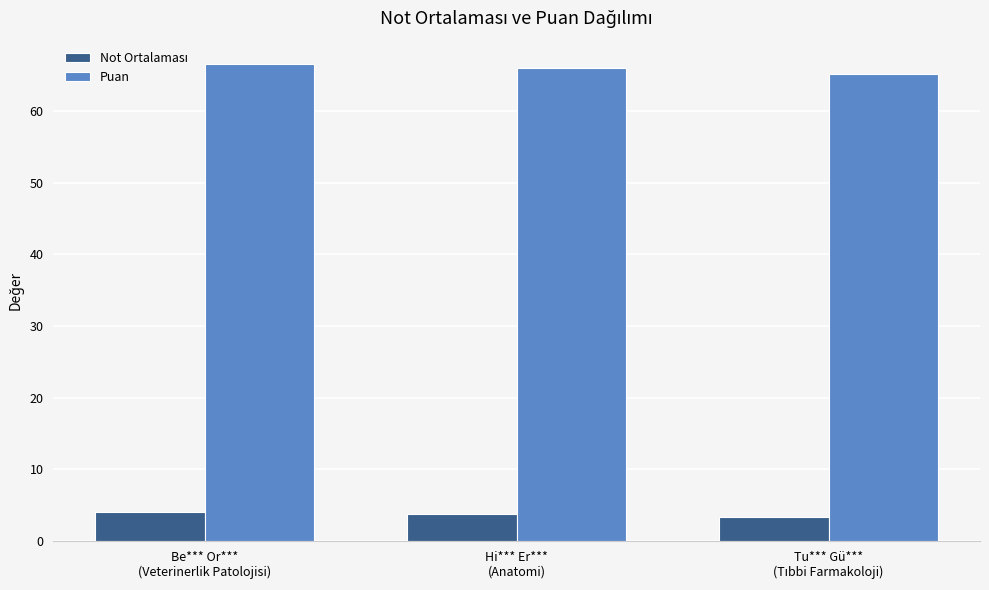

What is the sum of all Puan values?

197.8